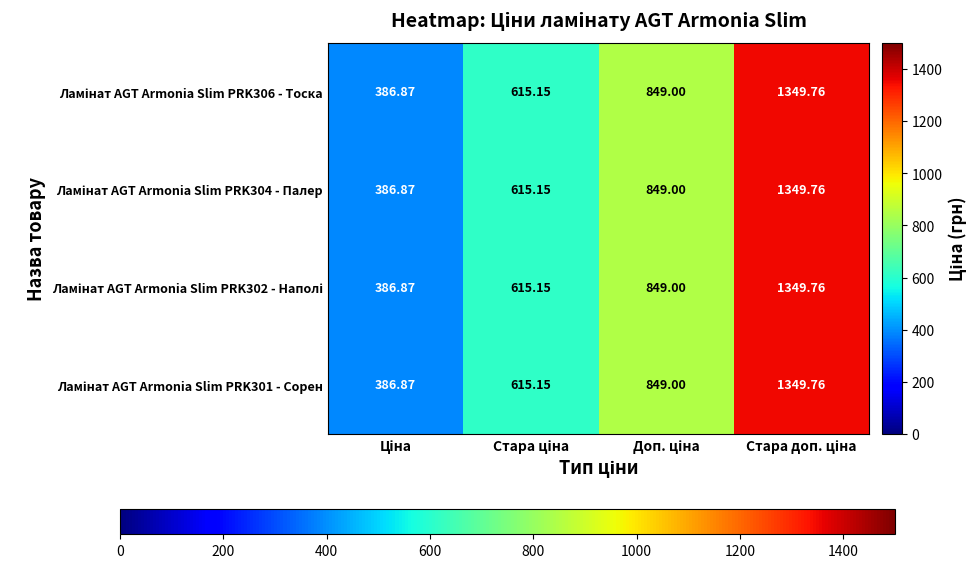

How many categories are shown in the chart?

4